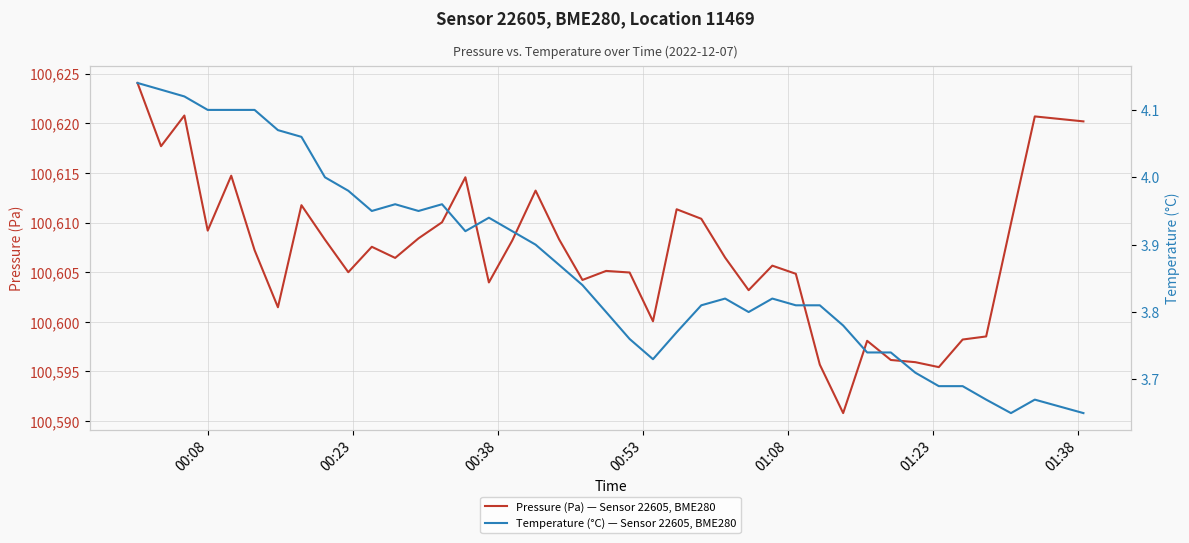

What is the minimum value for Pressure (Pa) — Sensor 22605, BME280?

100590.8